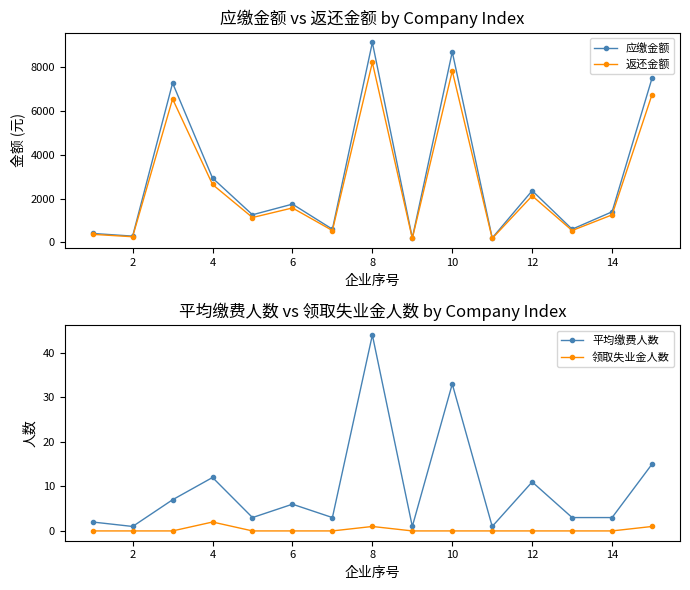

True or false: 应缴金额 has a value of 15061.6 at 14.

False